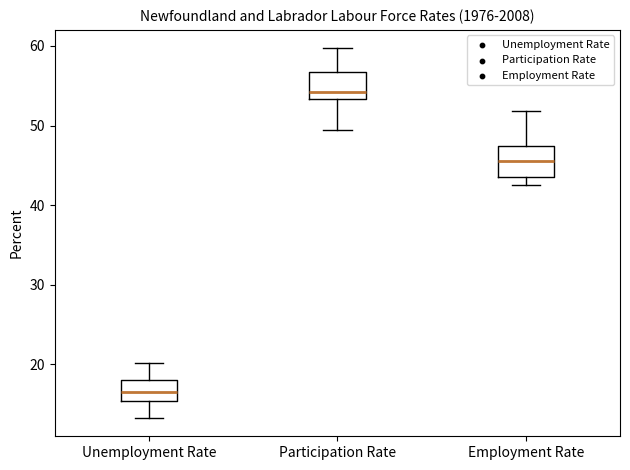

Reading left to right, transcribe this box plot: for each box, give where its median line is, the range the box spans, and where its two whiskers end, as read against the y-axis. The values are not printed on the chart, so give them approximately, as read against the axis.

Unemployment Rate: median 17, box 15 to 18, whiskers 13 to 20
Participation Rate: median 54, box 53 to 57, whiskers 49 to 60
Employment Rate: median 46, box 44 to 47, whiskers 43 to 52